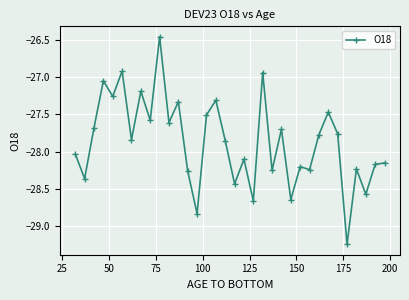

What is the difference between the second highest and second lowest values?

1.9